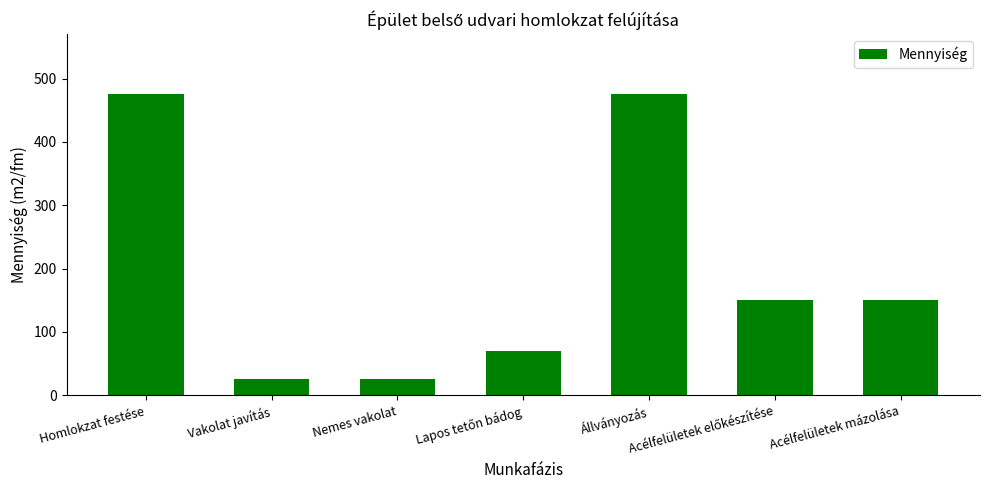

What is the smallest value displayed?

25